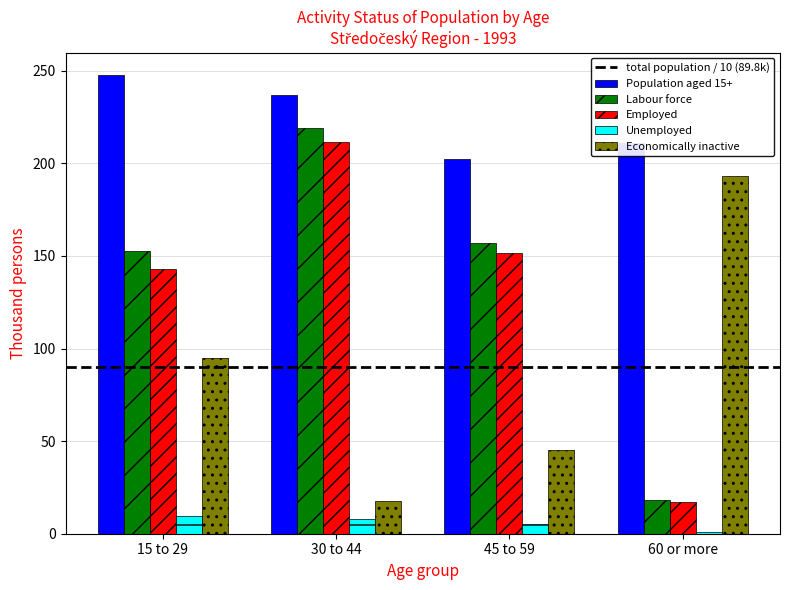

How many groups of bars are there?

4